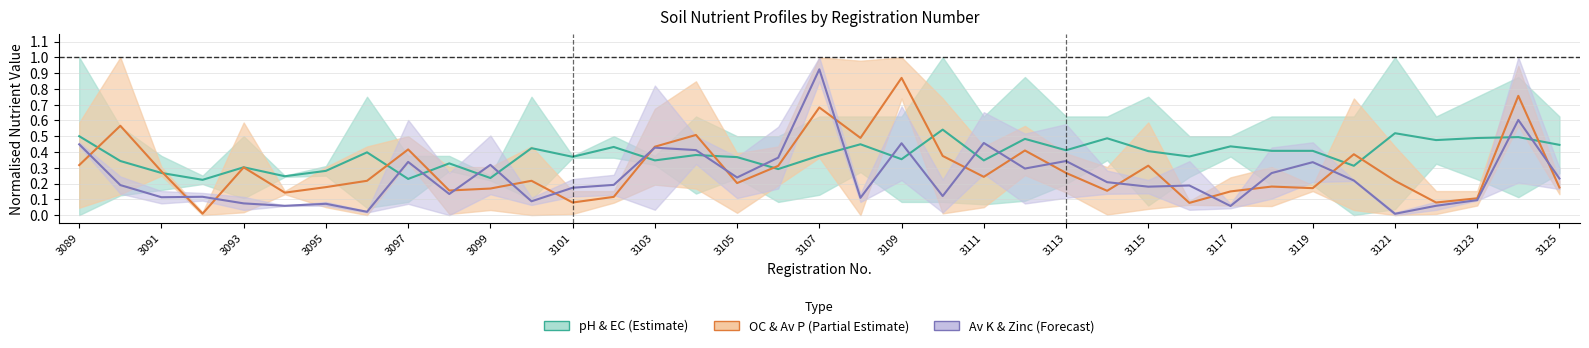

What value does the pH & EC (Estimate) series have at 29?

0.4